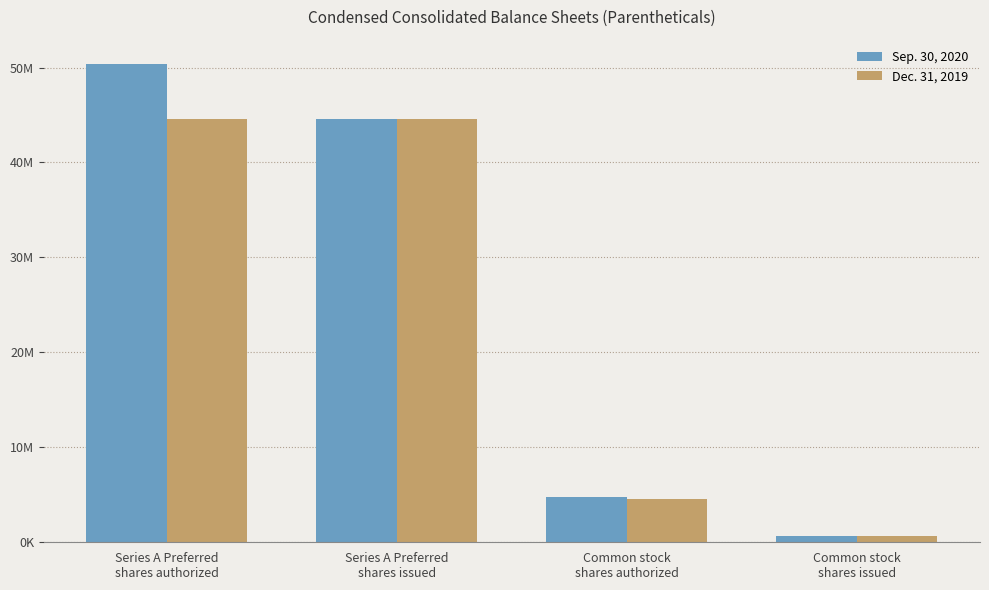

Reading left to right, transcribe all the data shown in this chart.

Sep. 30, 2020: 50414427	44550230	4801180	648679
Dec. 31, 2019: 44550230	44550230	4514543	648277